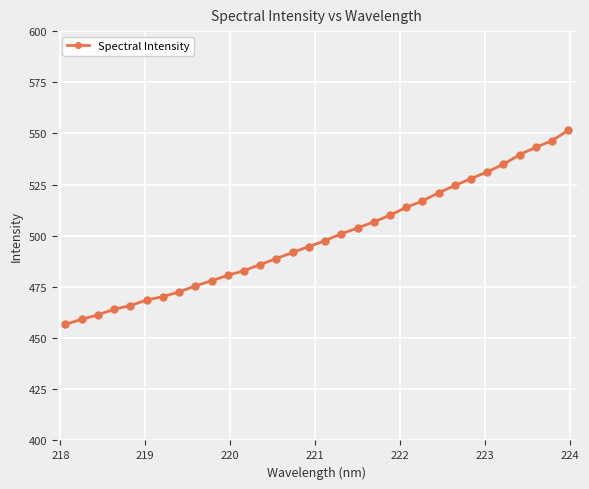

What is the difference between the second highest and second lowest values?

87.3